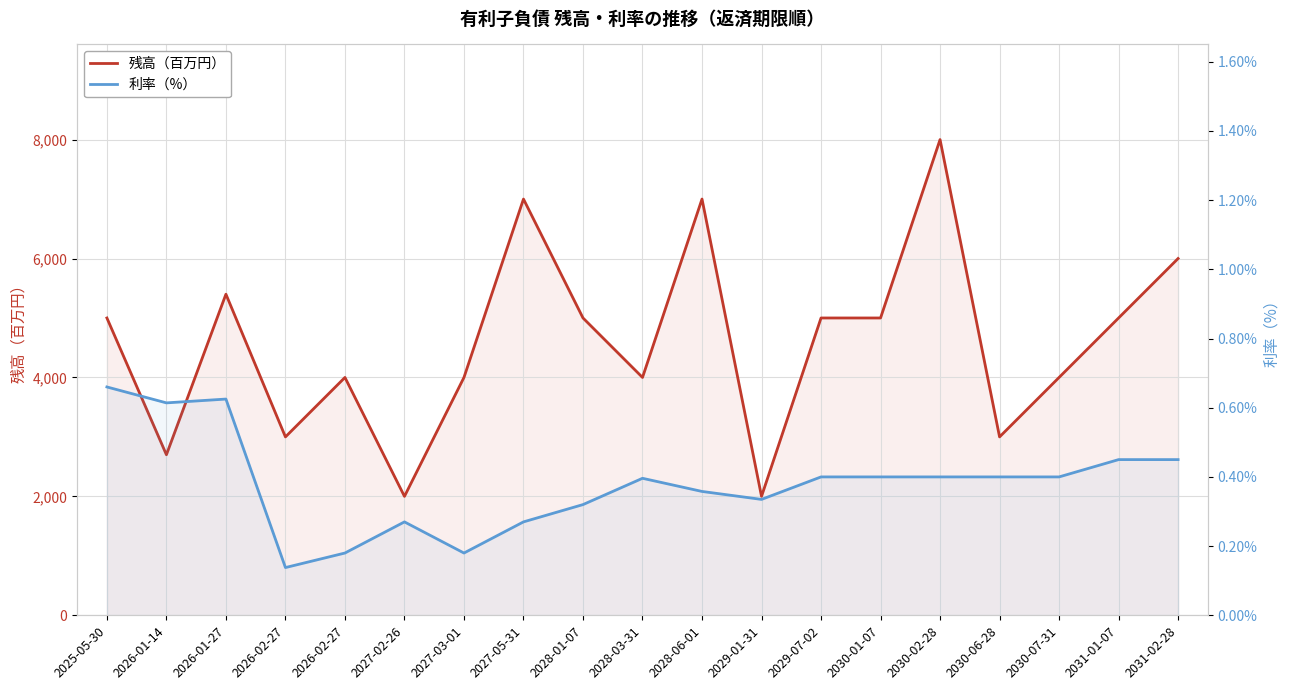

How many categories are shown in the chart?

19